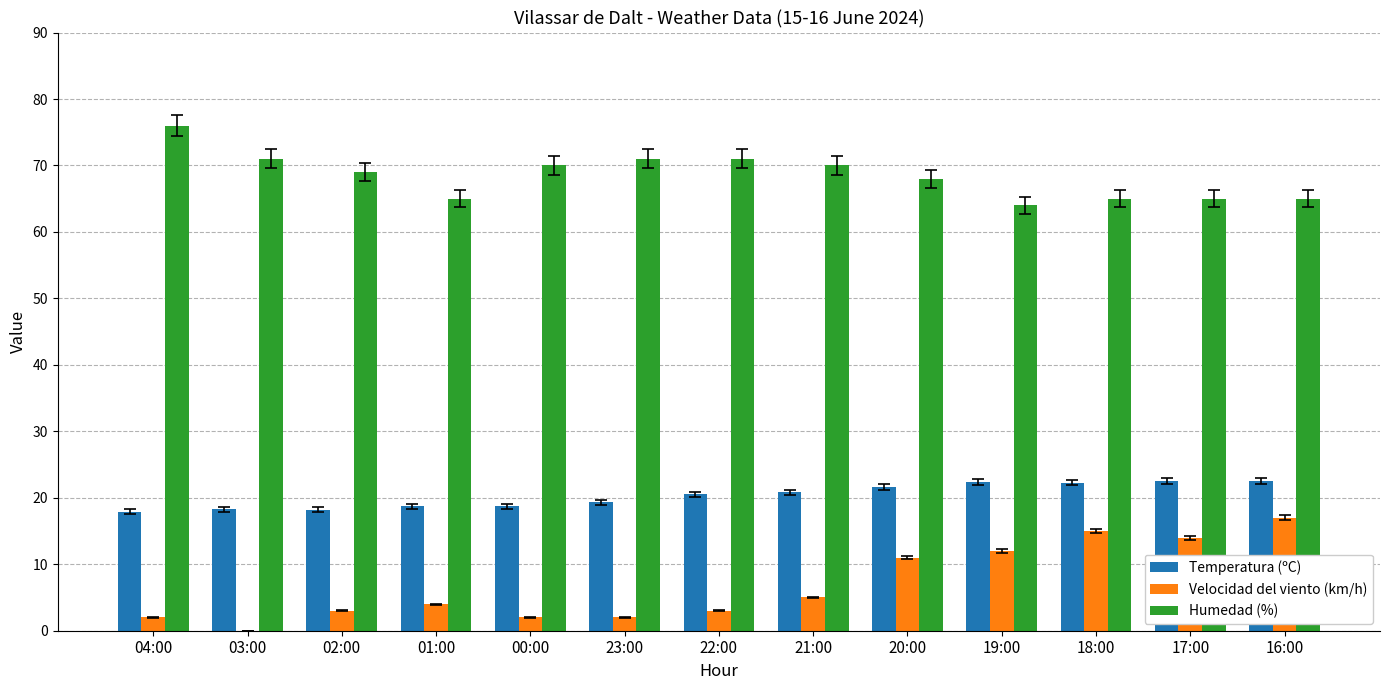

Is the value of Velocidad del viento (km/h) at 21:00 greater than the value of Humedad (%) at 00:00?

No